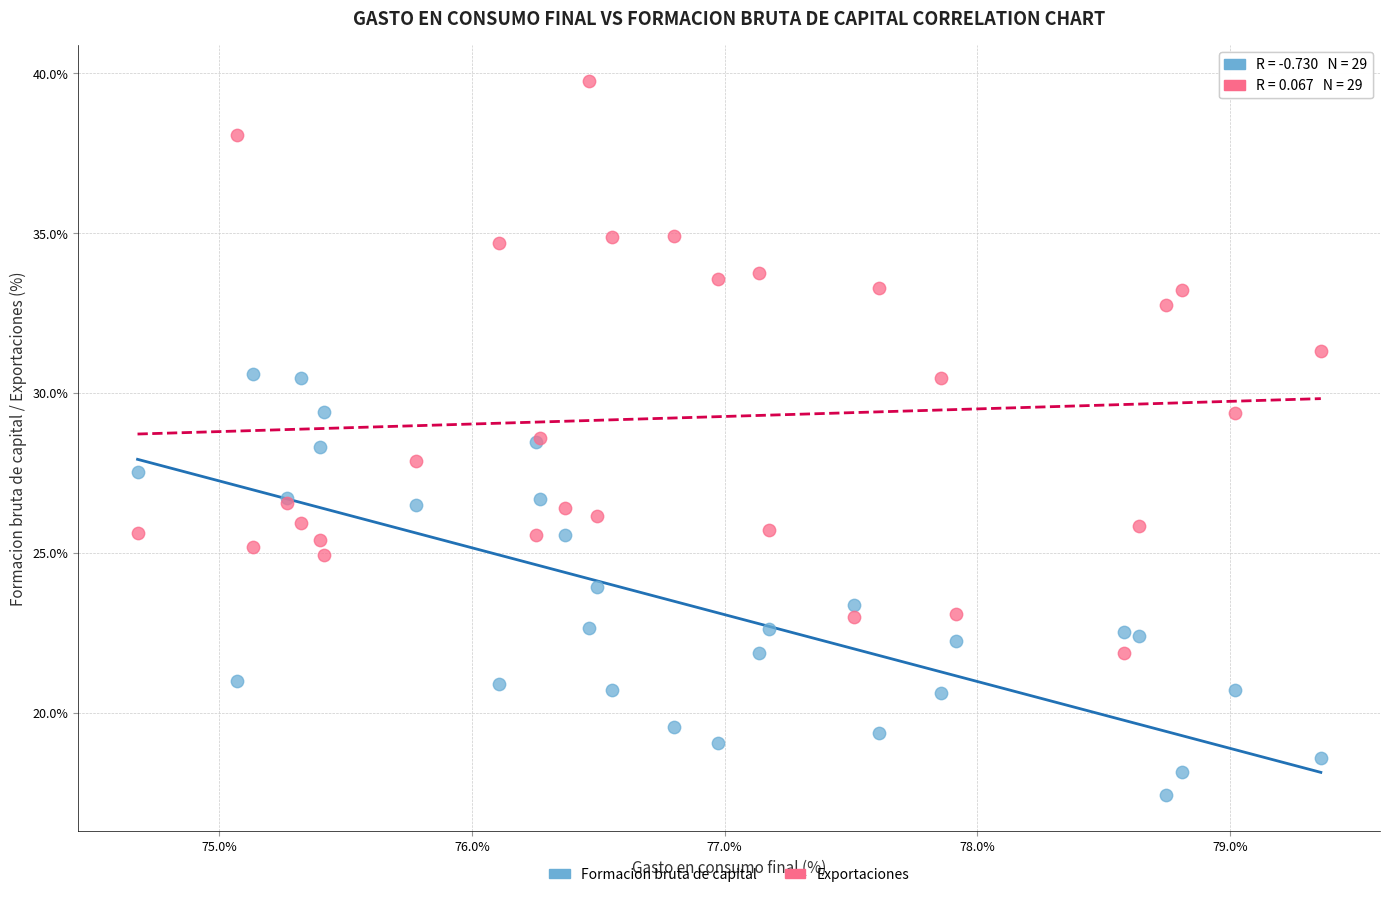

Which series reaches the minimum Y coordinate?

Formacion bruta de capital